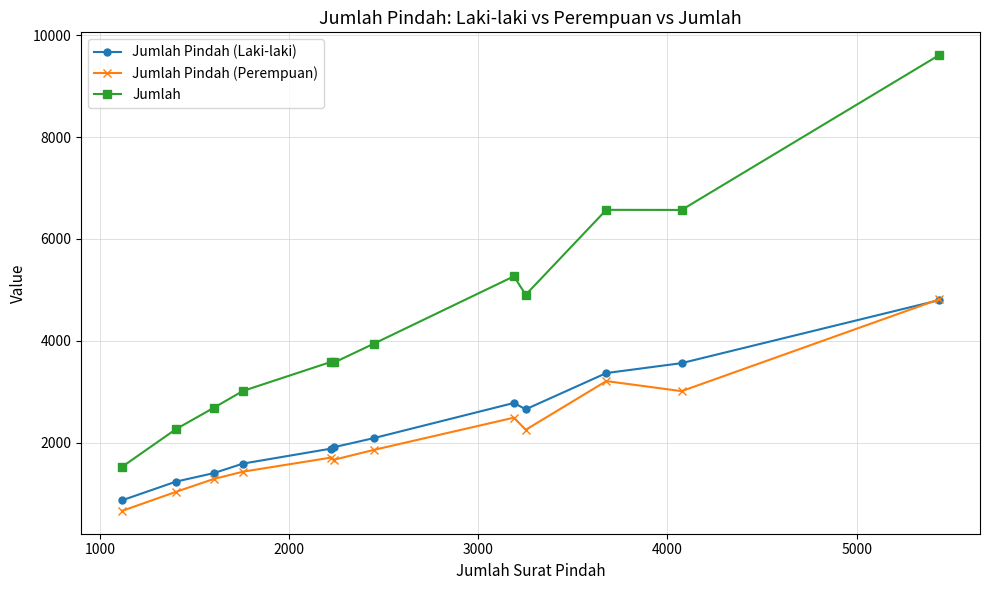

True or false: Jumlah Pindah (Perempuan) and Jumlah cross at least once.

False